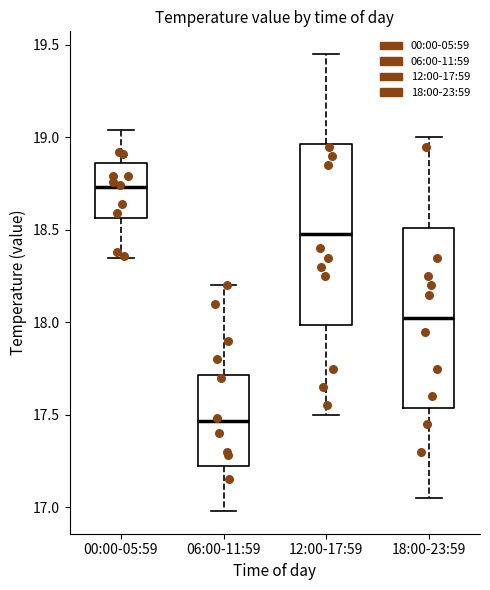

Which box has the lowest median line?

06:00-11:59